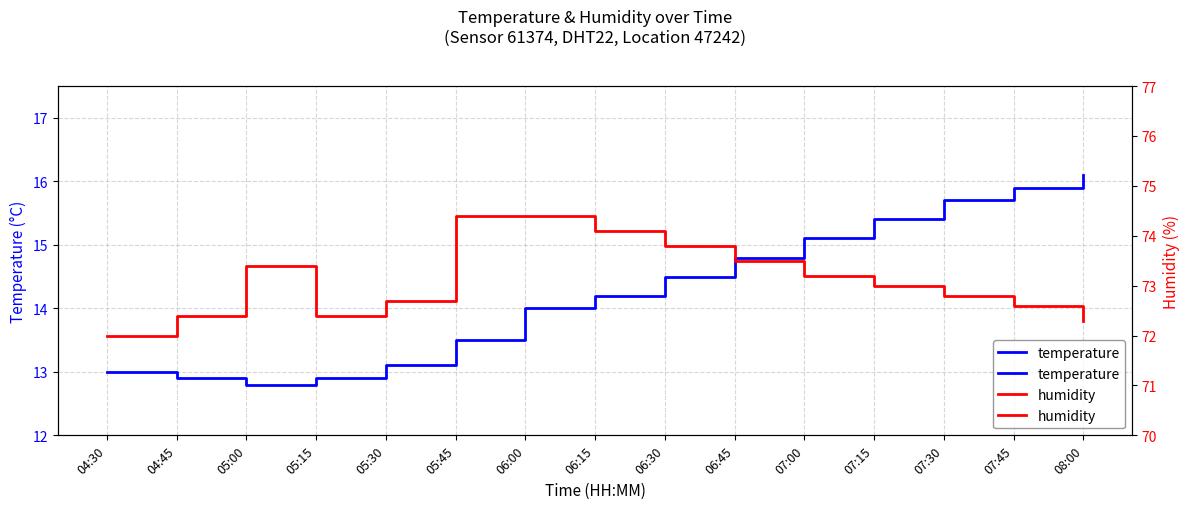

What is the total value across all series at 05:30?

85.8